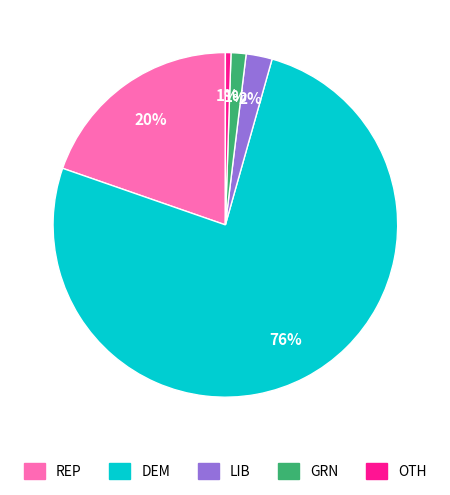

The GRN slice represents 11% of the pie. True or false?

False